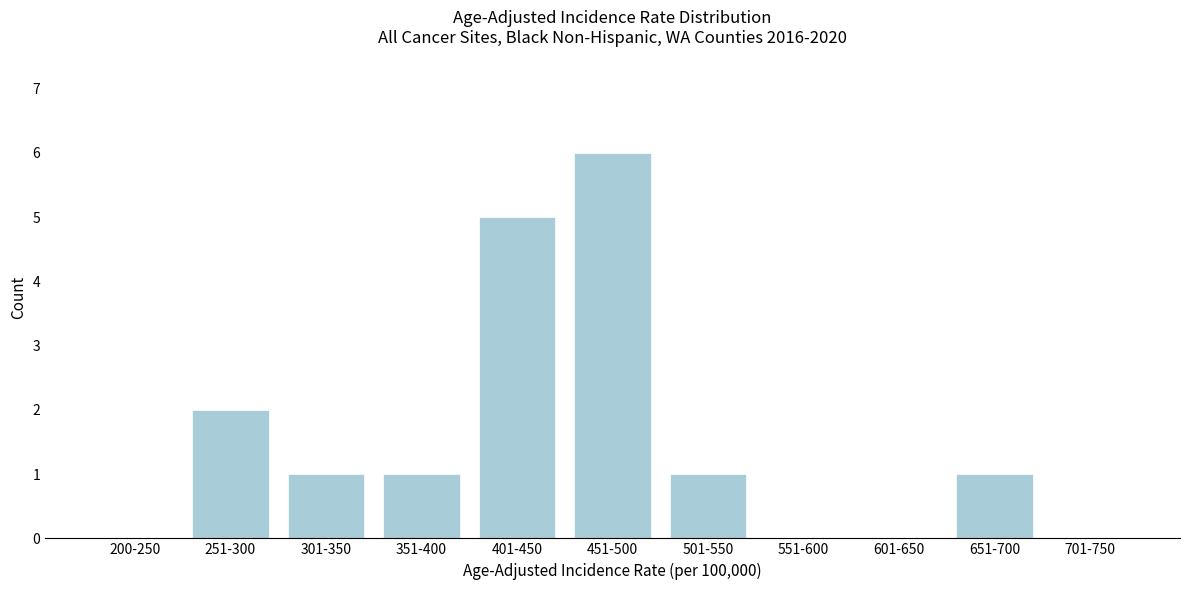

Reading left to right, extract all data points from this chart.

200-250=0	251-300=2	301-350=1	351-400=1	401-450=5	451-500=6	501-550=1	551-600=0	601-650=0	651-700=1	701-750=0